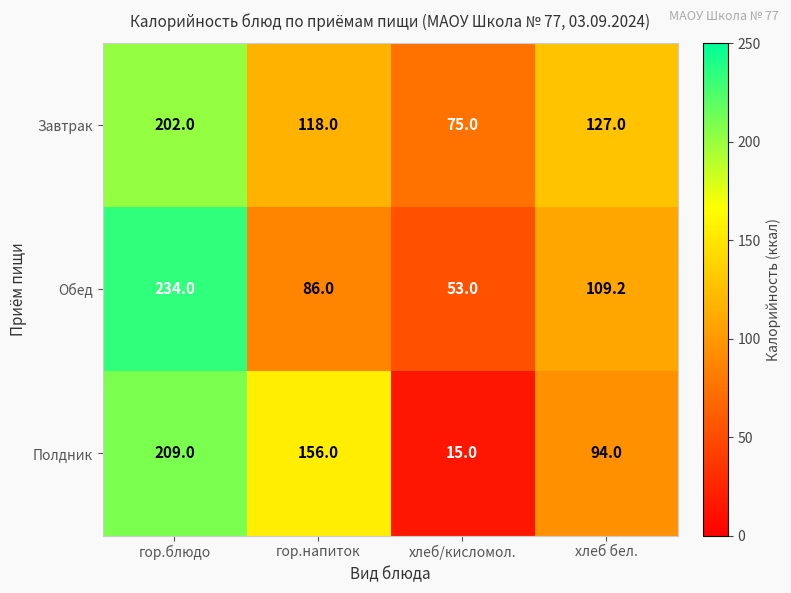

Rank the series by their average value, from lowest to highest.

Полдник, Обед, Завтрак